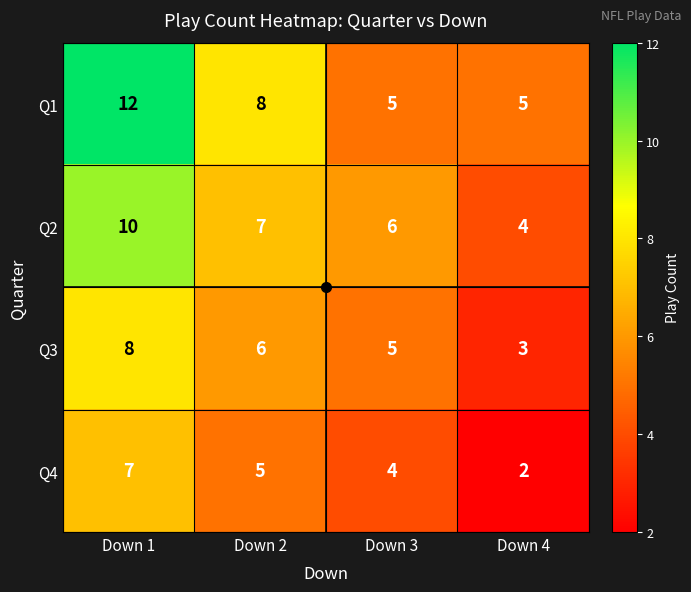

What is the maximum value shown in the chart?

12